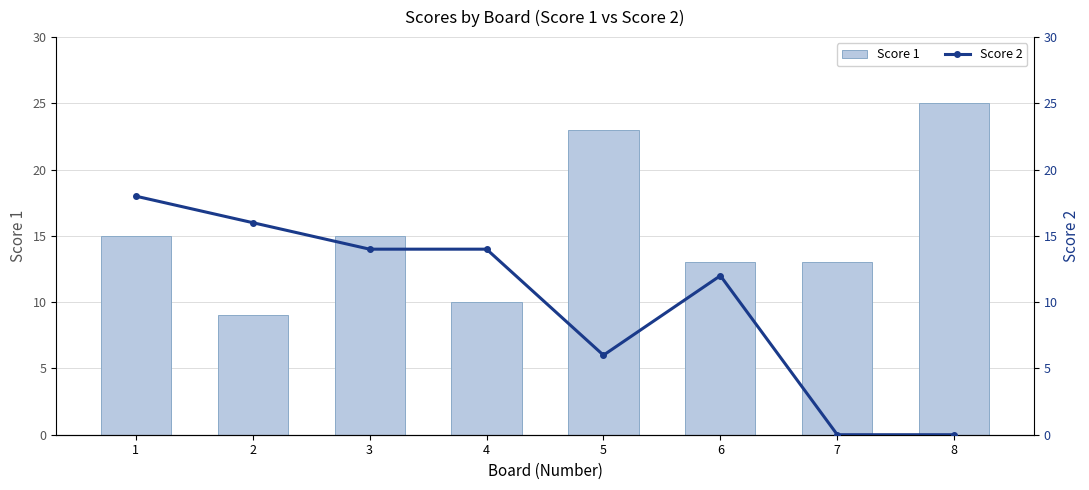

What is the value of the Score 1 bar at the 4th from the left?

10